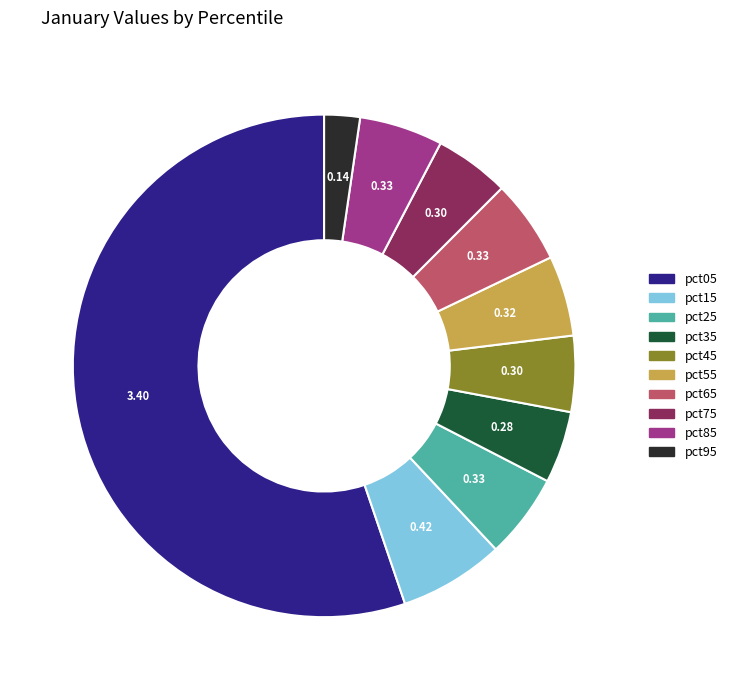

True or false: pct05 accounts for 67% of the total.

False